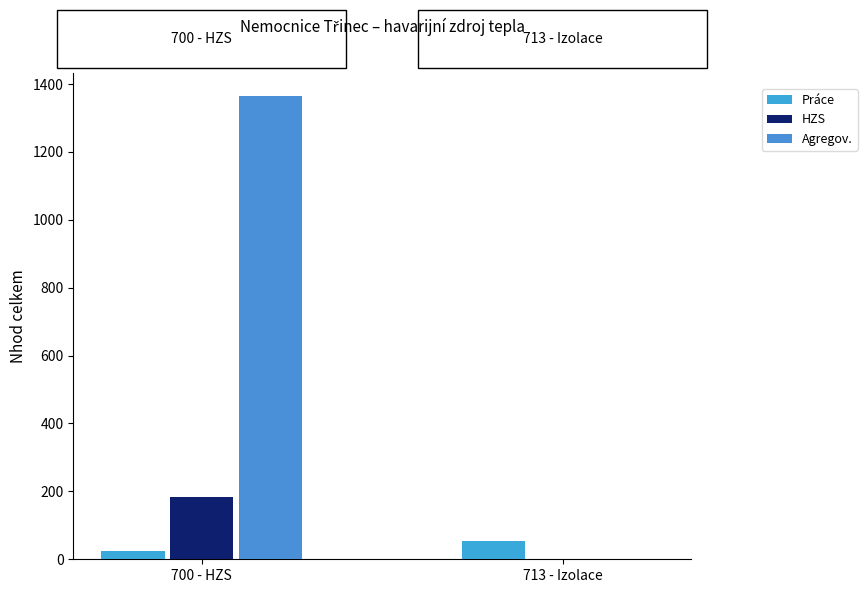

Reading left to right, what are all the values shown in this chart?

Práce: 25.0	52.9
HZS: 184.7	0.0
Agregov.: 1363.7	0.0